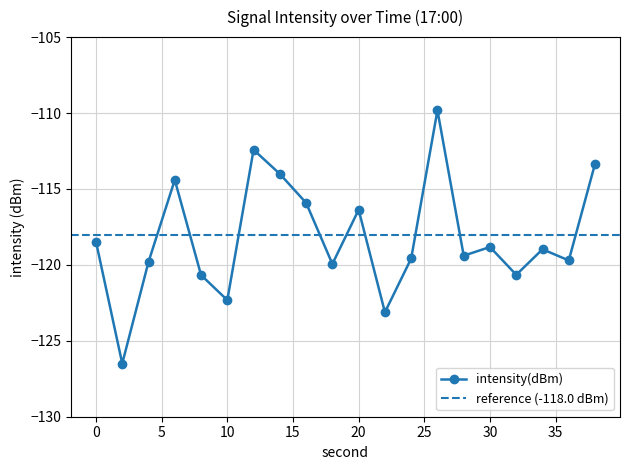

How many lines are shown in the chart?

1